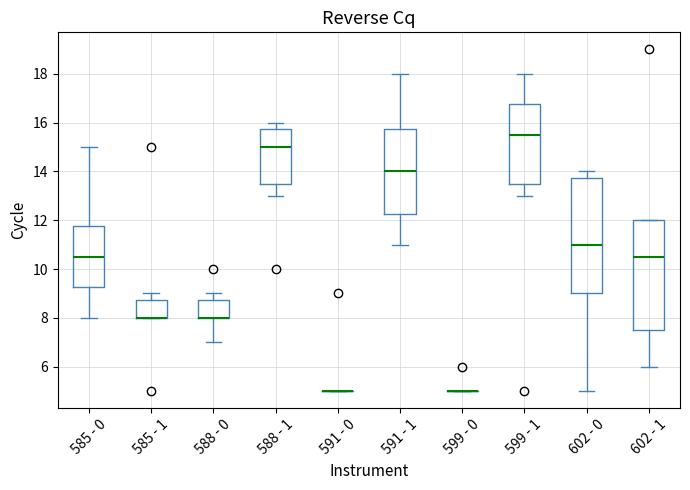

Reading left to right, read every box against the y-axis: the position of its median line, the range the box covers, and the ends of its whiskers. The values are not printed on the chart, so give them approximately, as read against the axis.

585 - 0: median 10.6, box 9.2 to 11.8, whiskers 8.0 to 15.0
585 - 1: median 8.0 (drawn on the box's lower edge), box 8.0 to 8.8, whiskers 8.0 to 9.0
588 - 0: median 8.0 (drawn on the box's lower edge), box 8.0 to 8.8, whiskers 7.0 to 9.0
588 - 1: median 15.0, box 13.6 to 15.8, whiskers 13.0 to 16.0
591 - 0: box collapsed to a line at 5.0, whiskers 5.0 to 5.0
591 - 1: median 14.0, box 12.2 to 15.8, whiskers 11.0 to 18.0
599 - 0: box collapsed to a line at 5.0, whiskers 5.0 to 5.0
599 - 1: median 15.6, box 13.6 to 16.8, whiskers 13.0 to 18.0
602 - 0: median 11.0, box 9.0 to 13.8, whiskers 5.0 to 14.0
602 - 1: median 10.6, box 7.6 to 12.0, whiskers 6.0 to 12.0